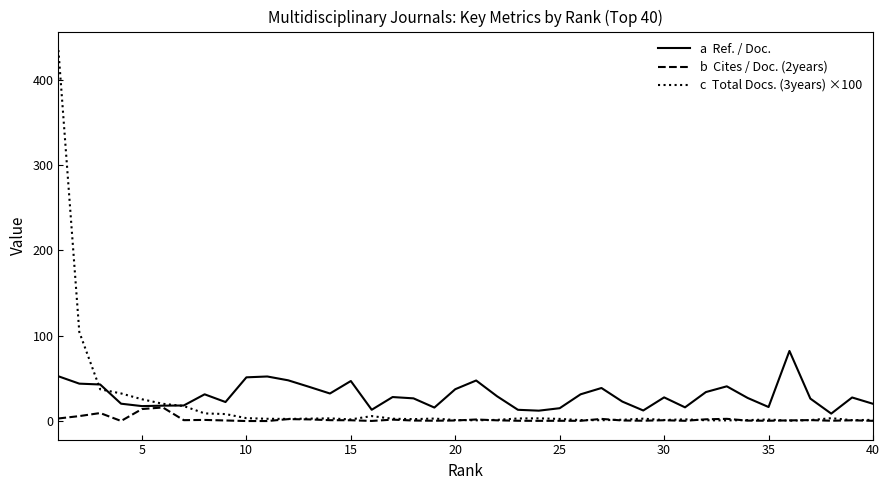

What is the greatest value displayed?

435.0